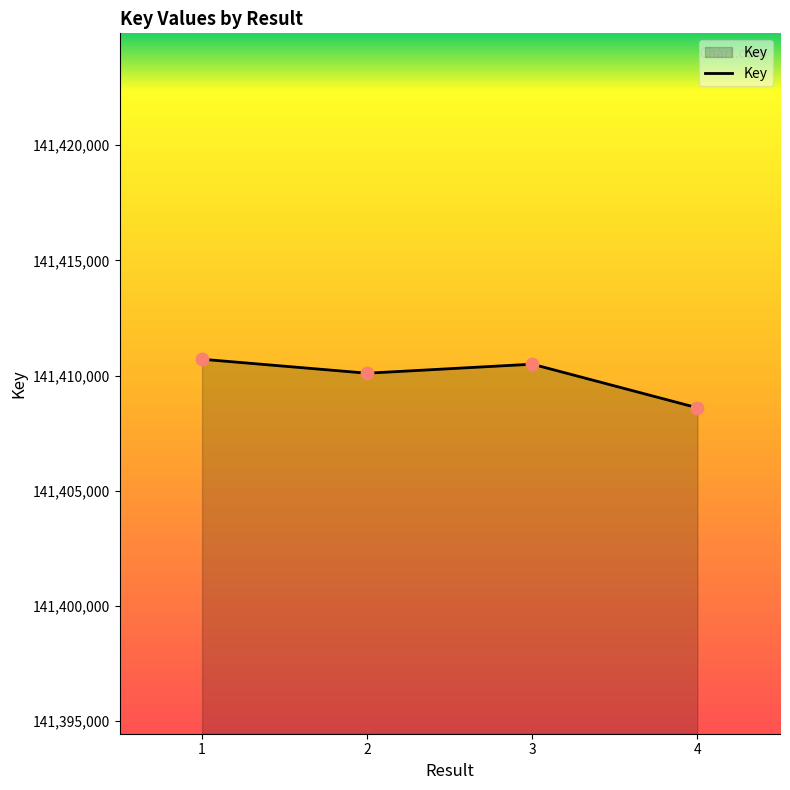

What is the ratio of the value at 4 to the value at 1?

1.0